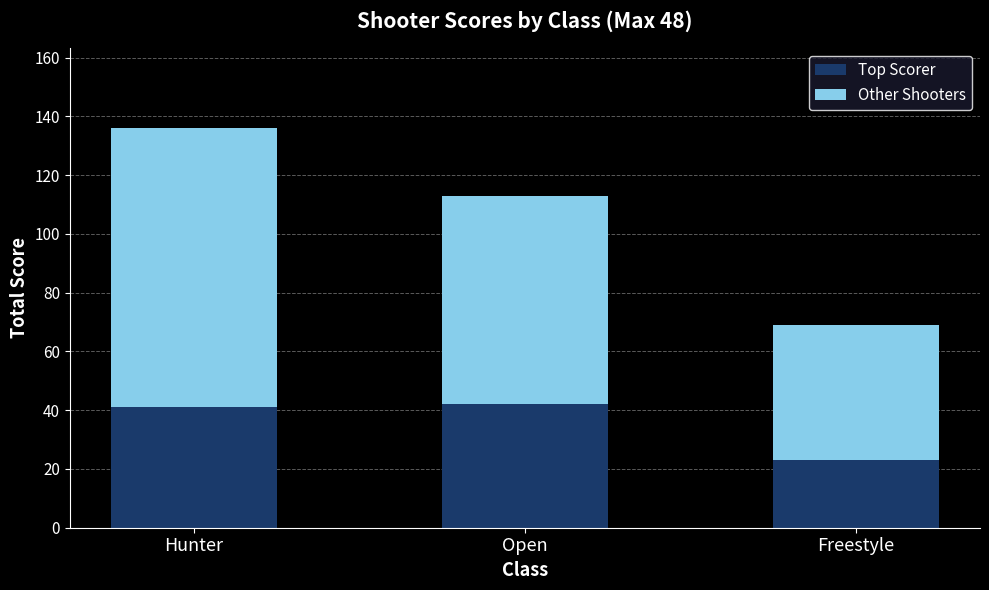

What is the highest value of the Top Scorer series?

42